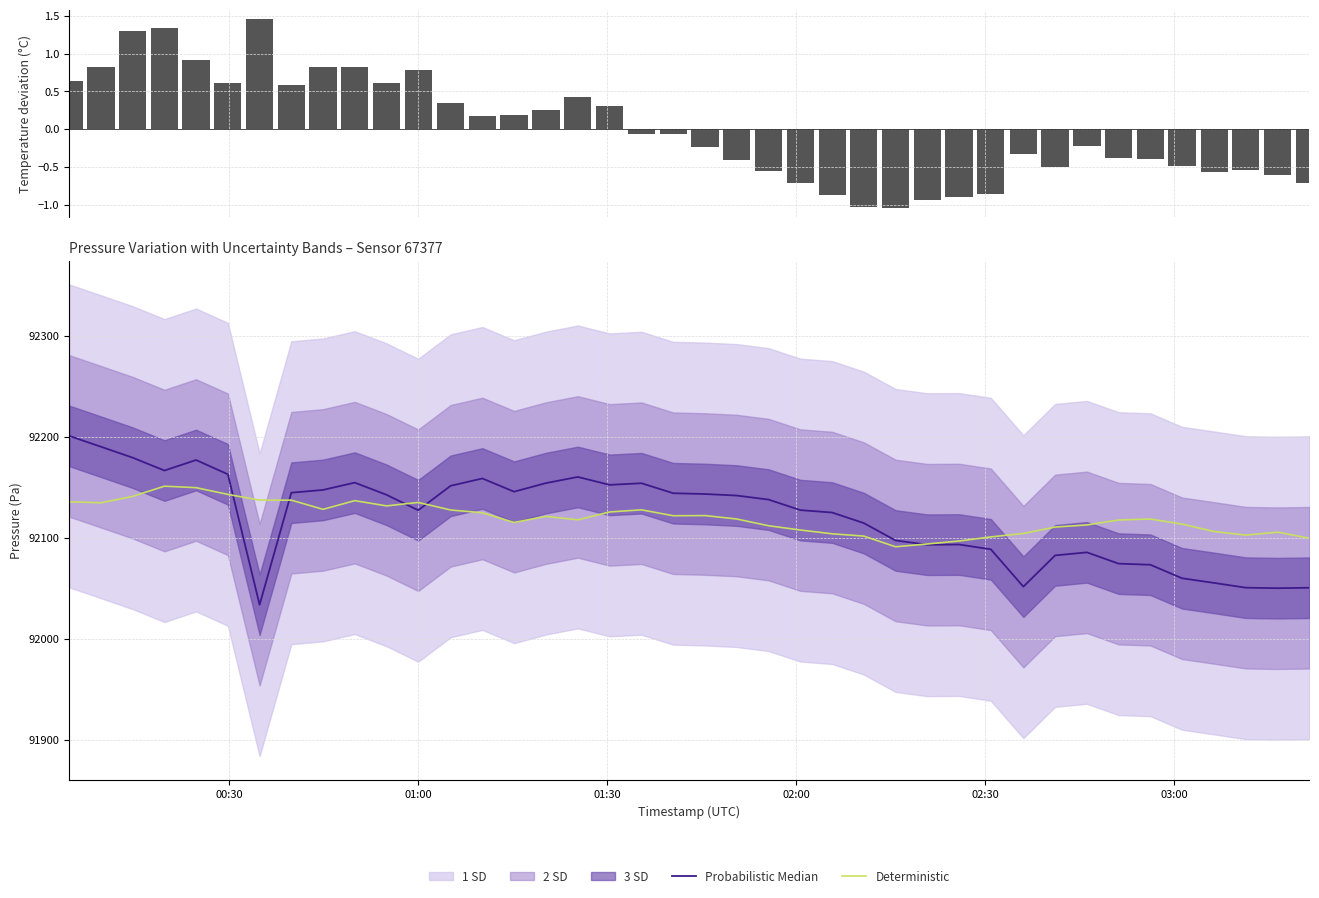

What is the highest value of the Deterministic series?

92151.0